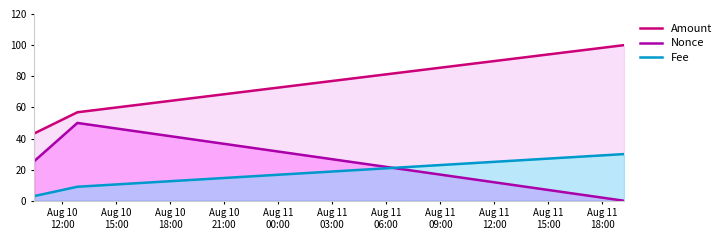

Does the chart have visible grid lines?

No